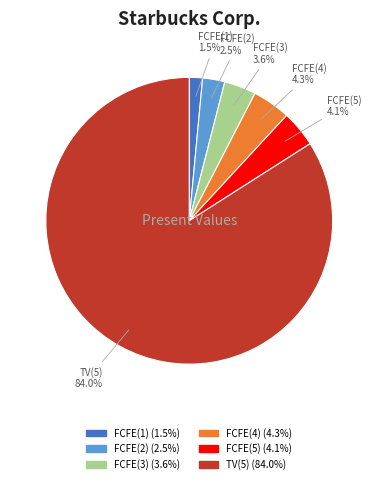

Which slice is the smallest?

FCFE(1)